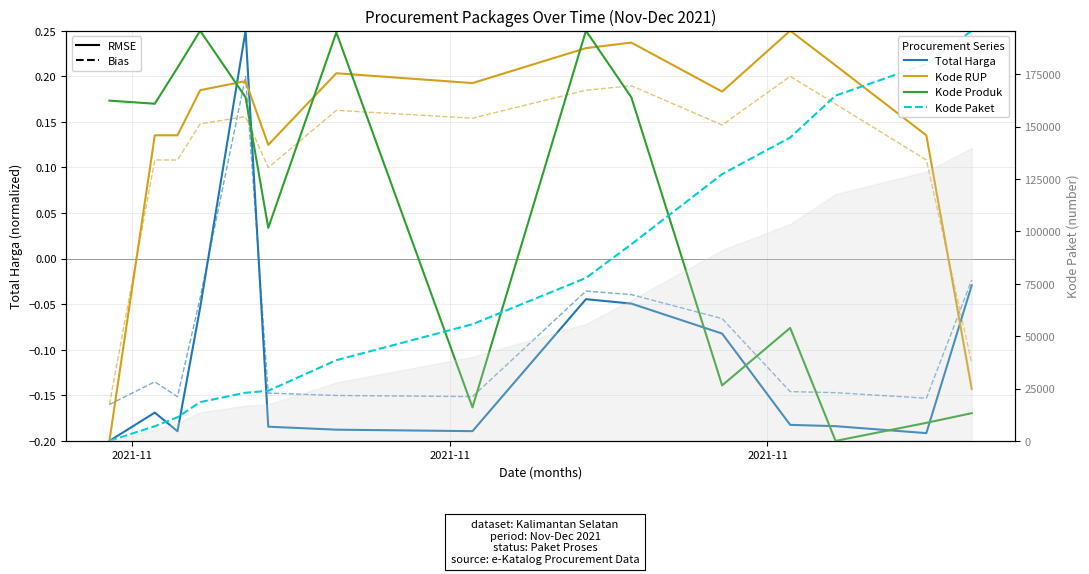

At which label does Kode Produk reach its peak?

3